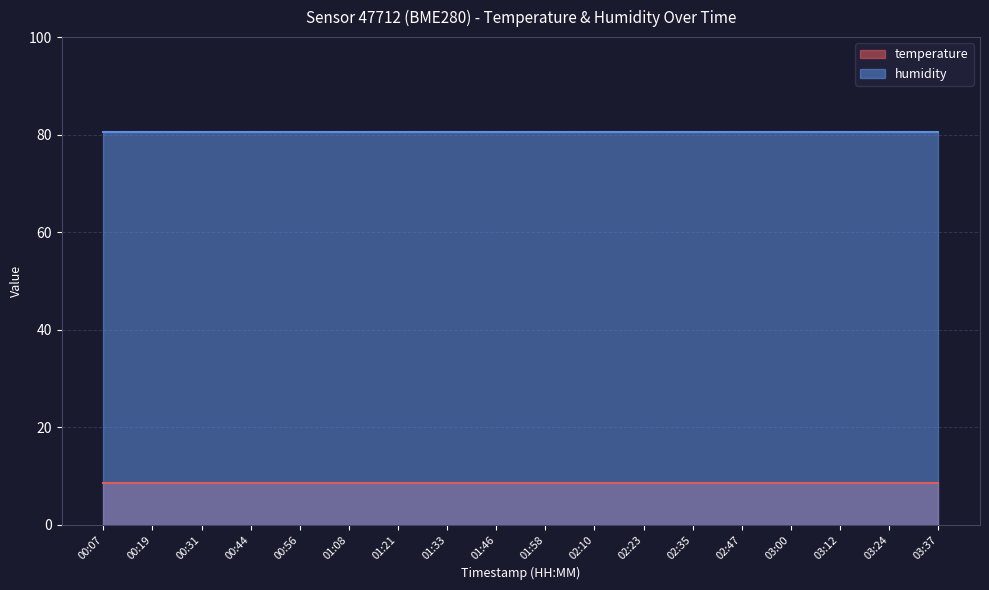

What is the value of the temperature point at the 18th from the left?

8.6